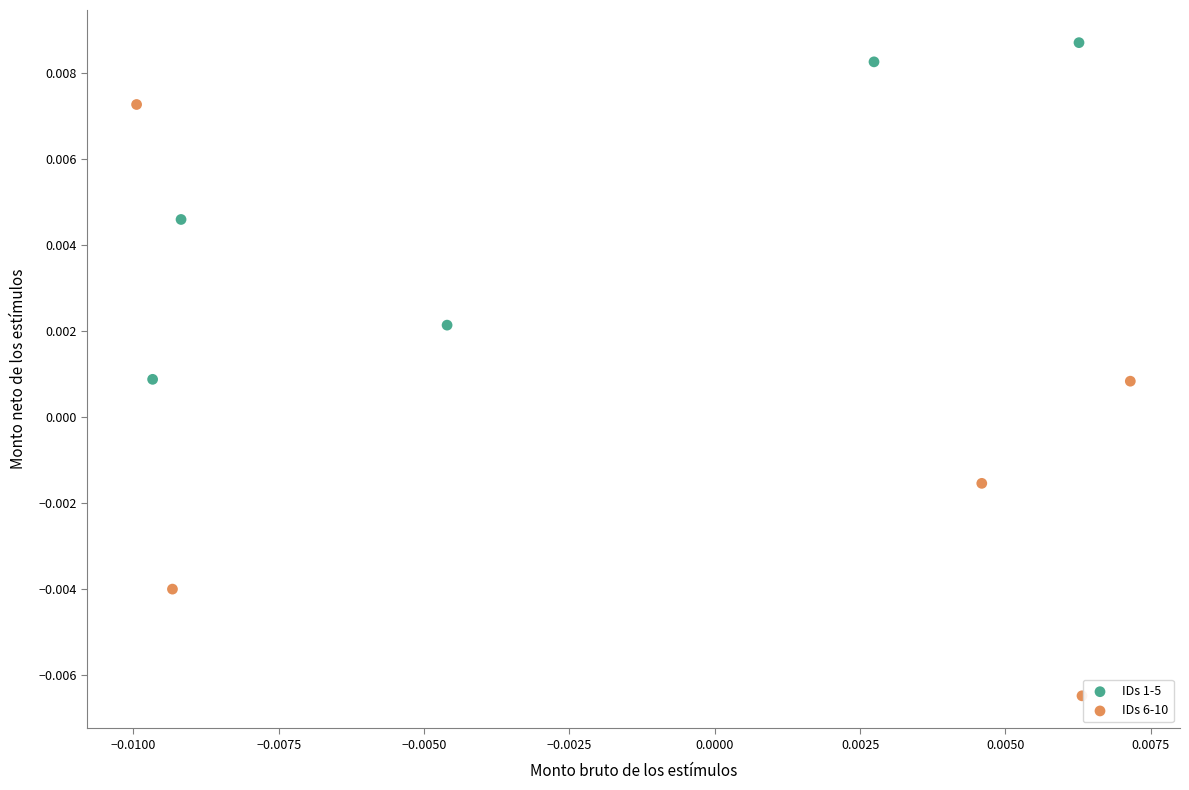

Which series has the largest Y range (max minus min)?

IDs 6-10